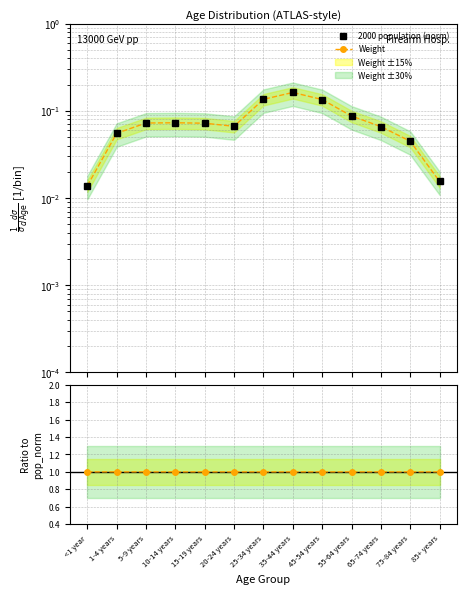

The value of Weight at 20-24 years is 0.1. True or false?

False